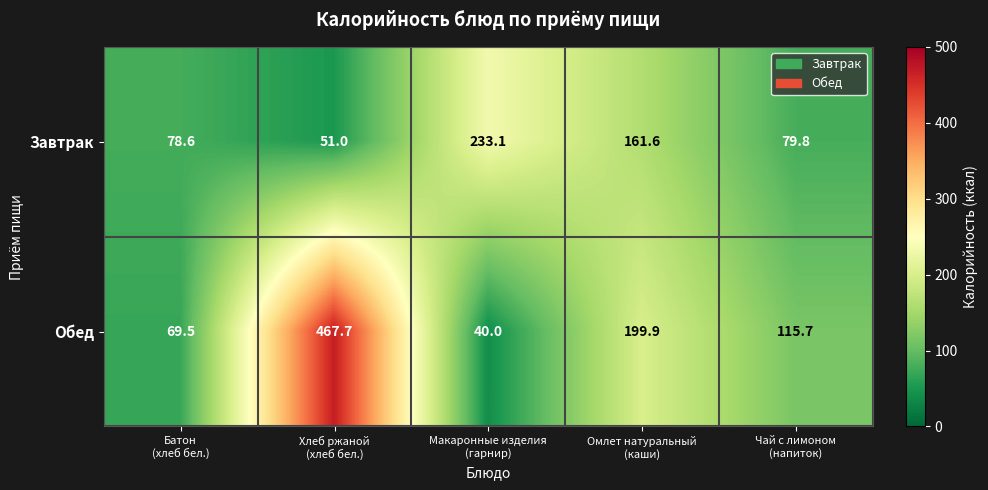

Reading left to right, transcribe all the data shown in this chart.

Завтрак: 78.6	51.0	233.1	161.6	79.8
Обед: 69.5	467.7	40.0	199.9	115.7